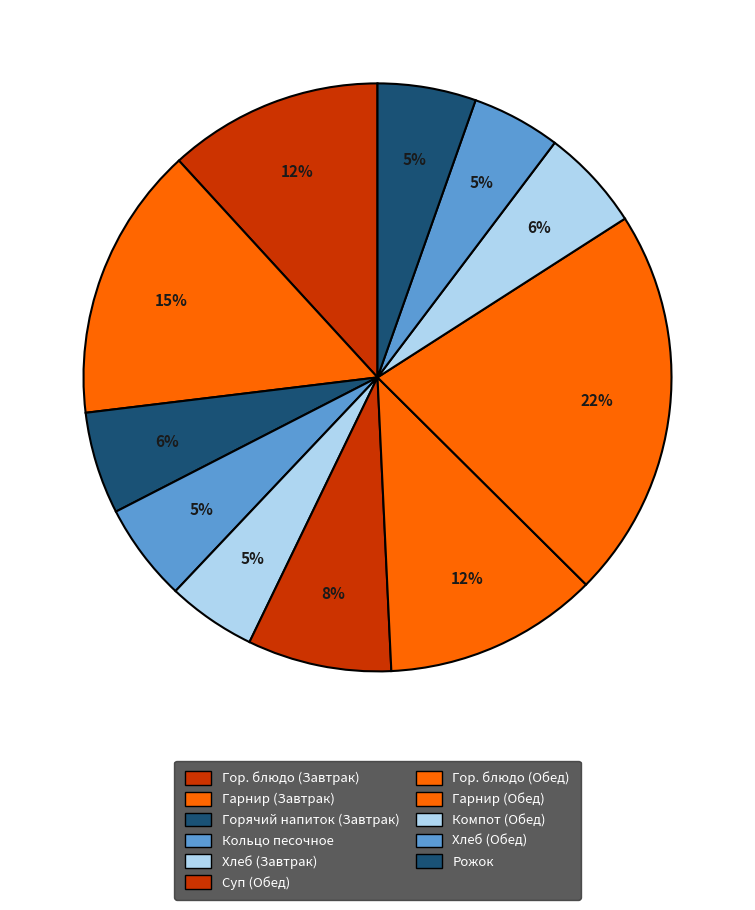

How many slices are in this pie chart?

11